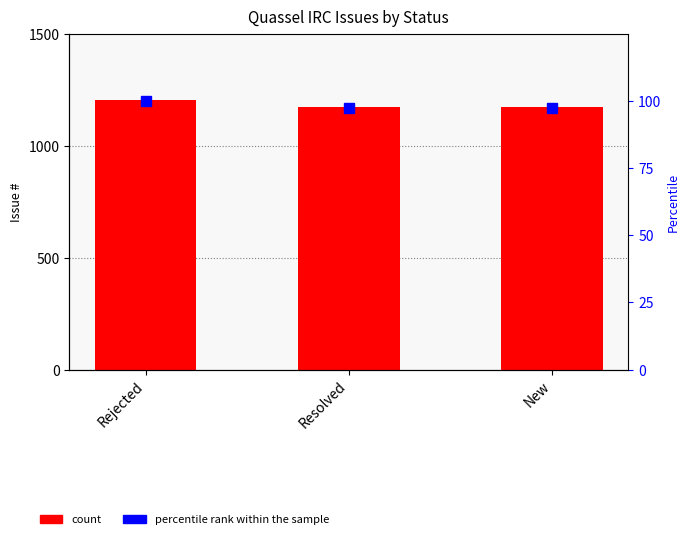

At how many categories does at least one series exceed 292?

3